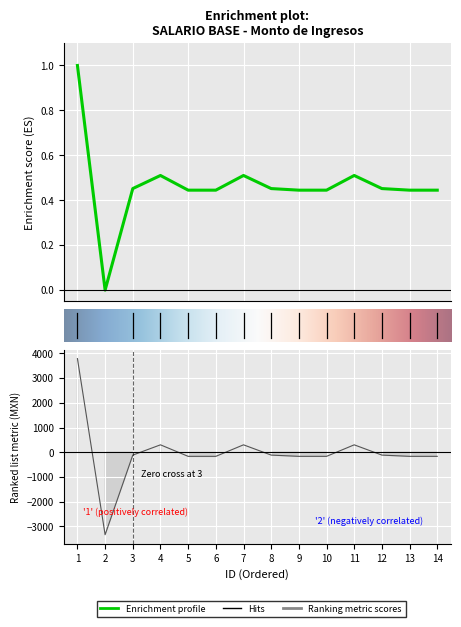

Reading left to right, extract all data points from this chart.

1.0	0.0	0.5	0.5	0.4	0.4	0.5	0.5	0.4	0.4	0.5	0.5	0.4	0.4